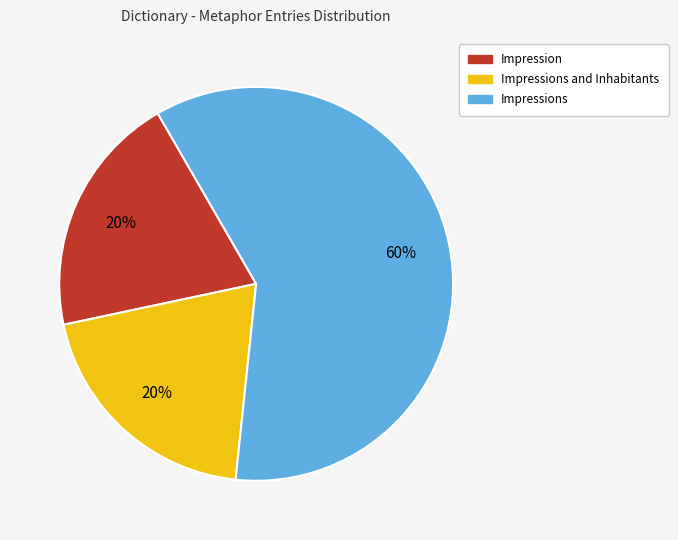

To the nearest percent, what is the difference between the largest and smallest slice percentages?

40%